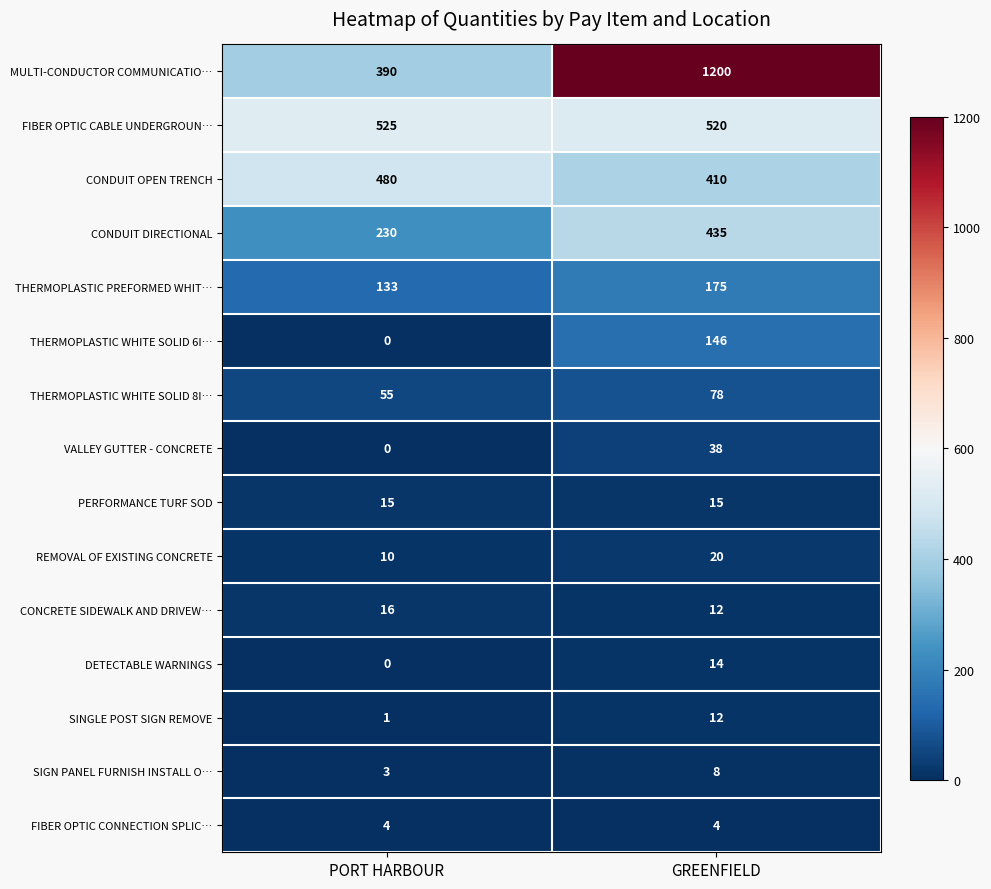

Read the DETECTABLE WARNINGS value at GREENFIELD, to the nearest 10.

10